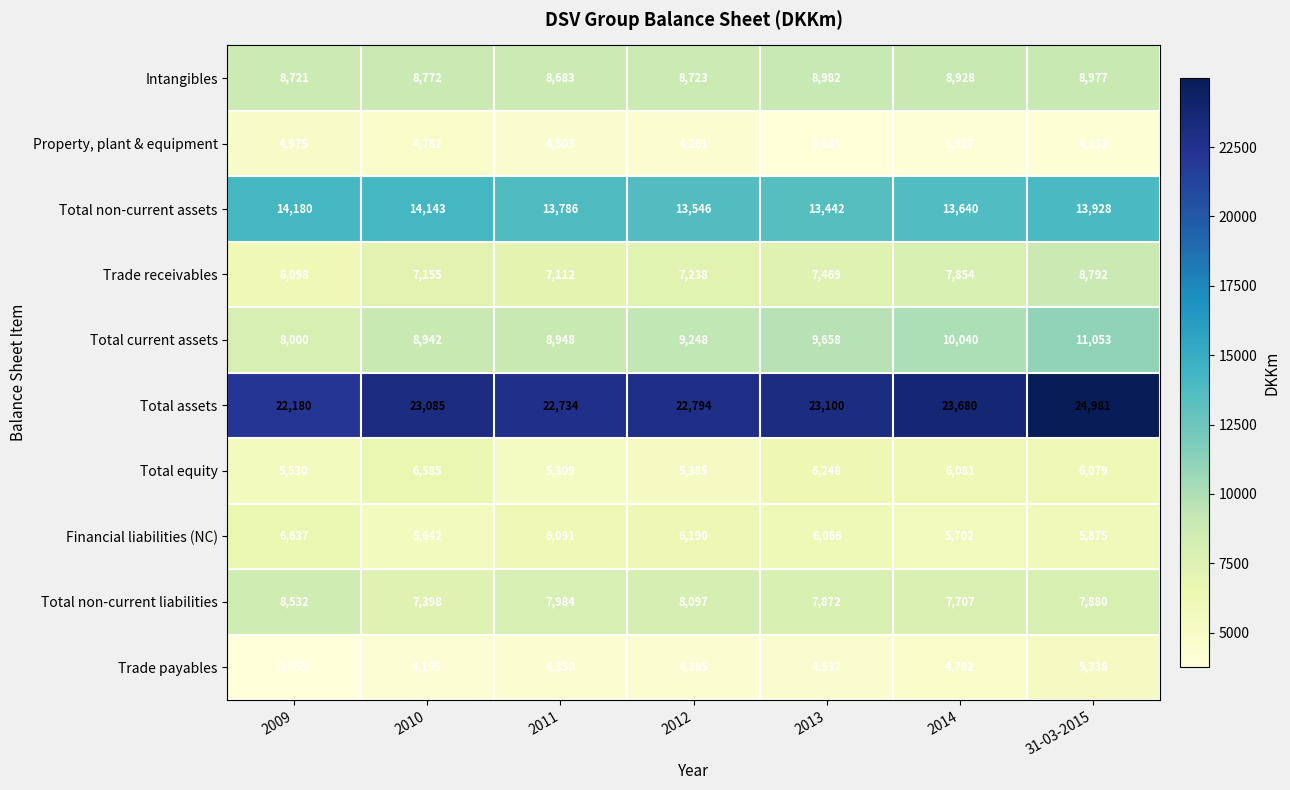

What is the approximate value of Property, plant & equipment at 2013?

3883